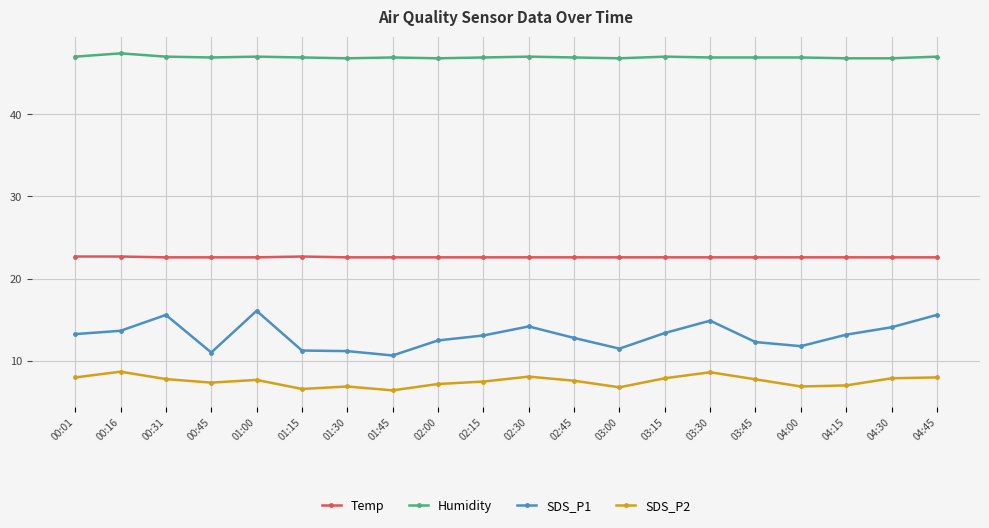

True or false: Temp and SDS_P1 intersect in this chart.

False